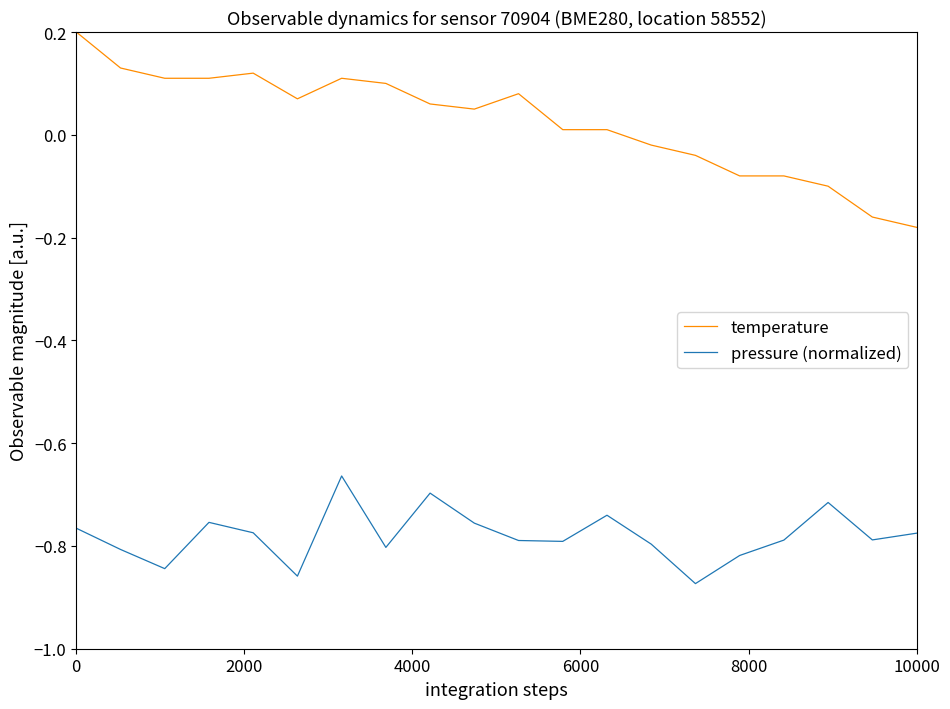

Count the number of data series in this chart.

2